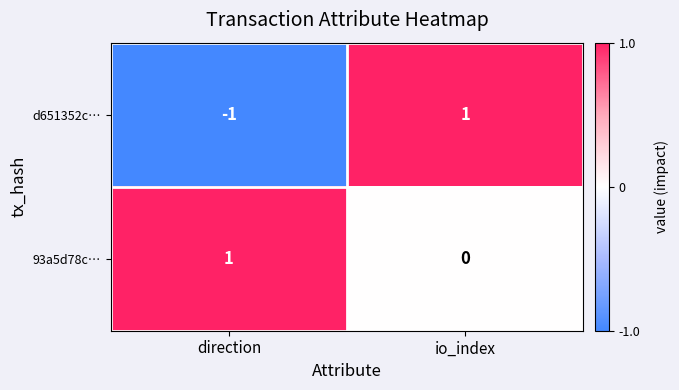

How many positive values does the 93a5d78c… series have?

1